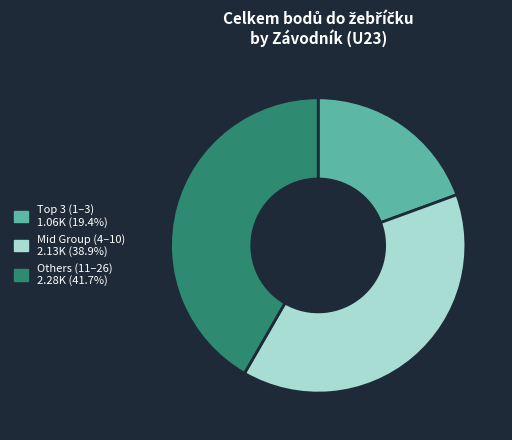

Is there any slice that represents more than half of the pie?

No